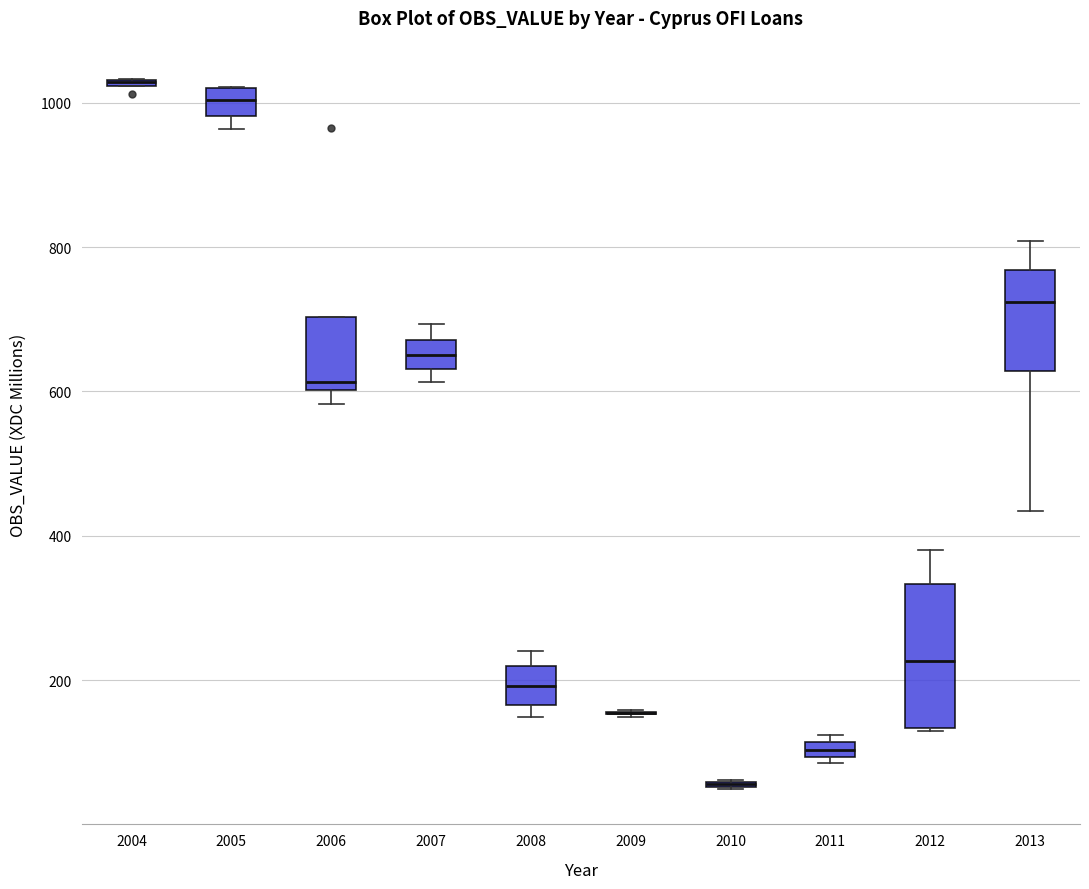

Which box is the tallest, from its lower edge to its upper edge?

2012